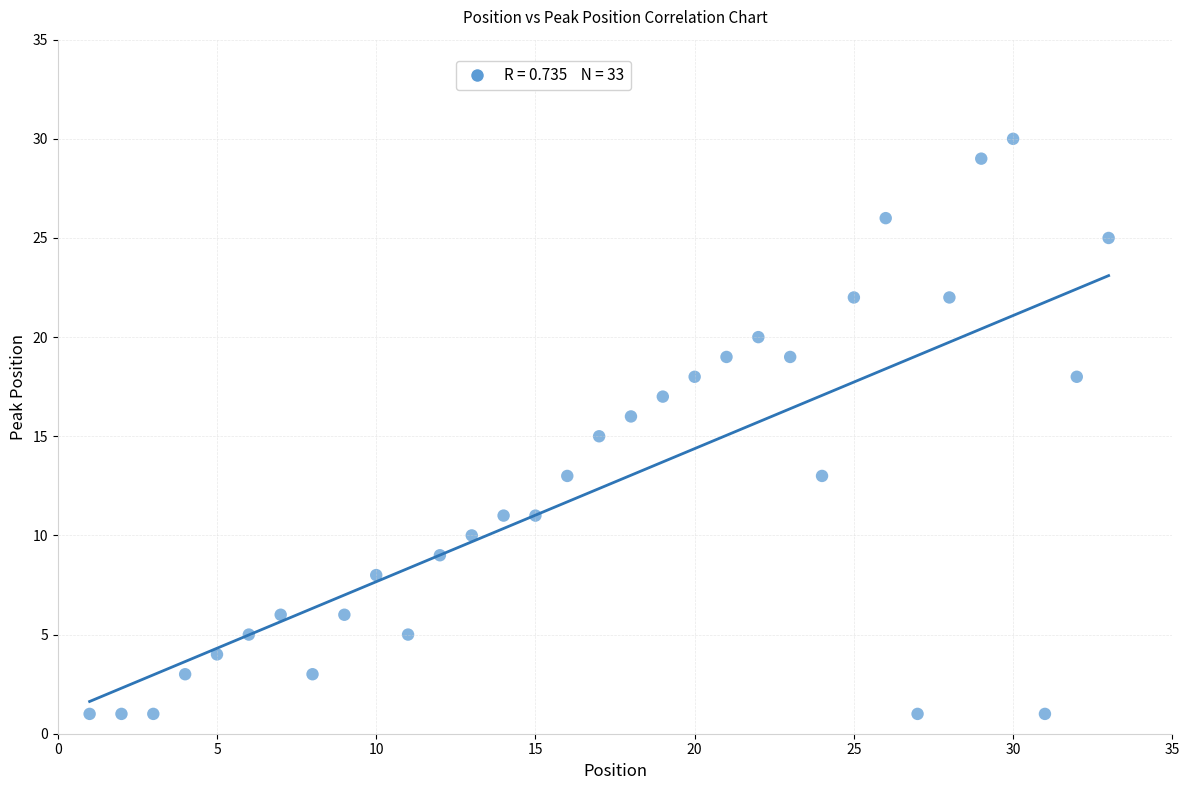

What is the range of X values (max minus min)?

32